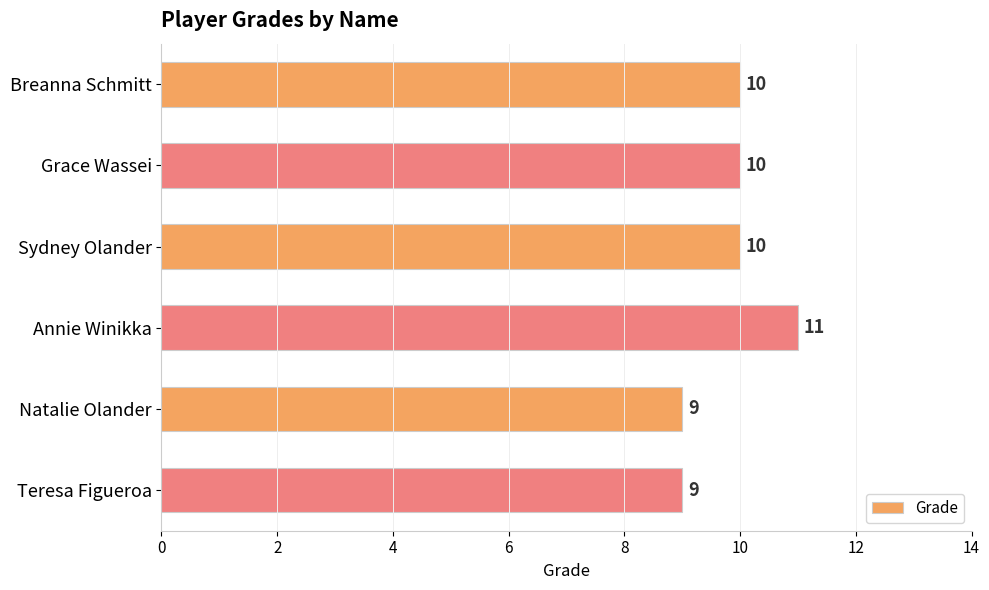

Which has a higher value, Annie Winikka or Grace Wassei?

Annie Winikka